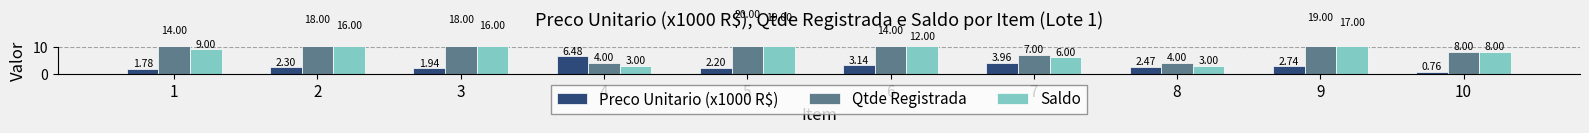

What is the difference between the highest and lowest values at 6?

10.9